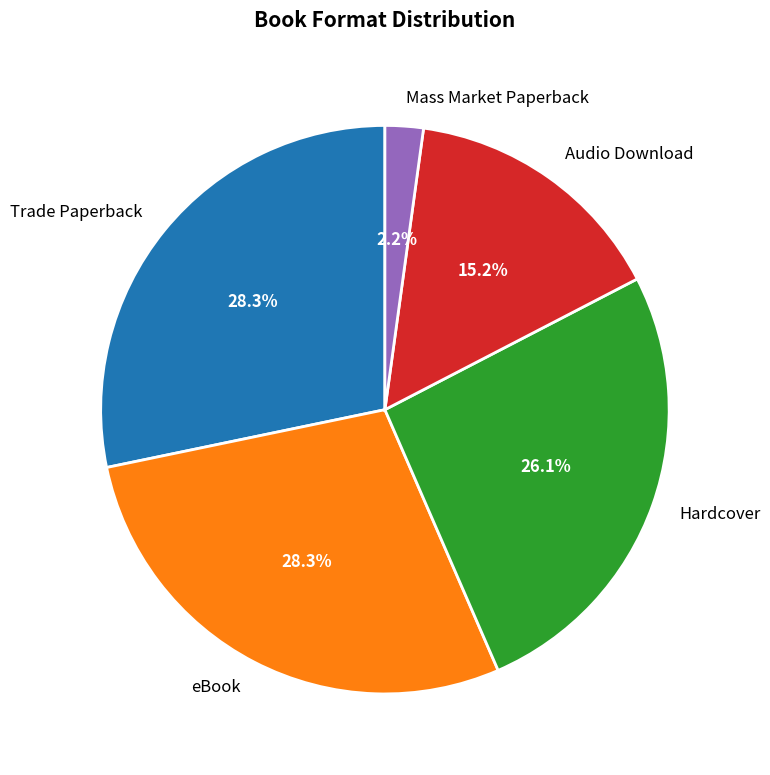

Which category has the smallest portion of the pie?

Mass Market Paperback